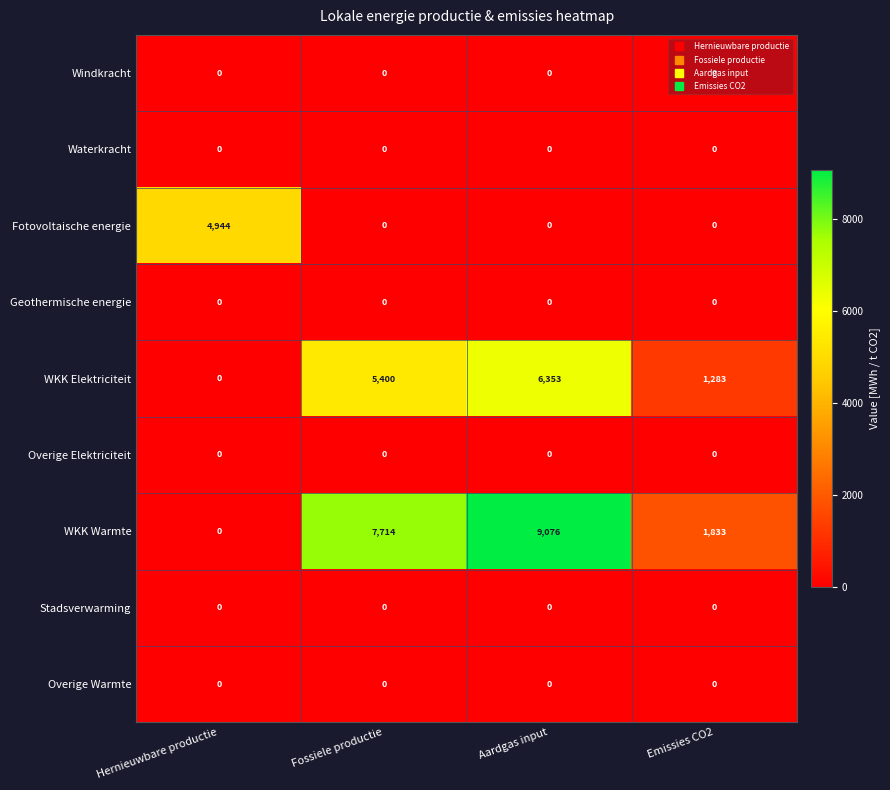

What is the difference between the WKK Warmte values at Hernieuwbare productie and Aardgas input?

9076